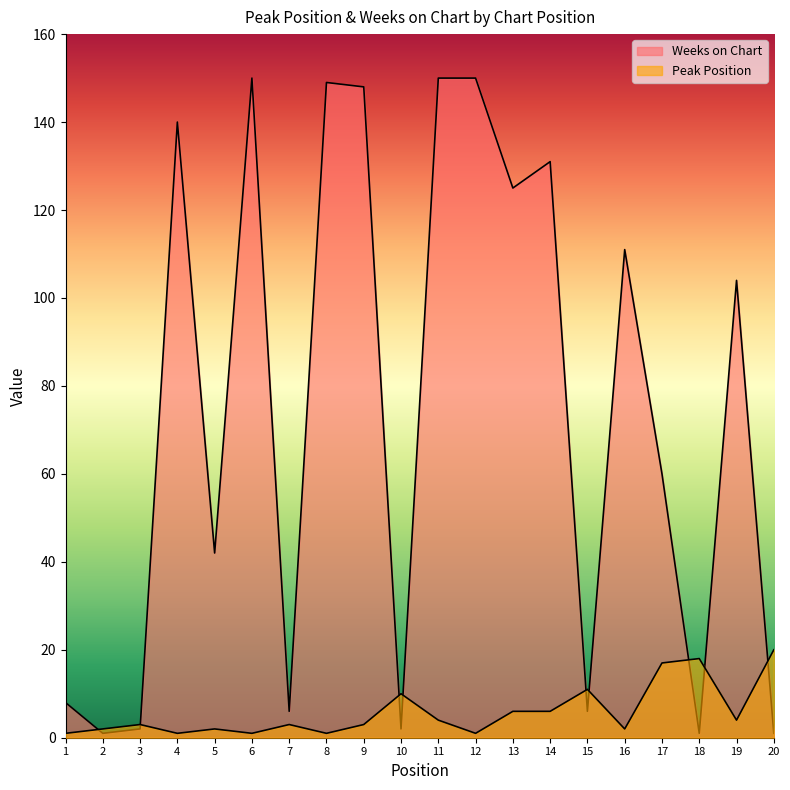

What is the sum of the Peak Position values at 10 and 16?

12